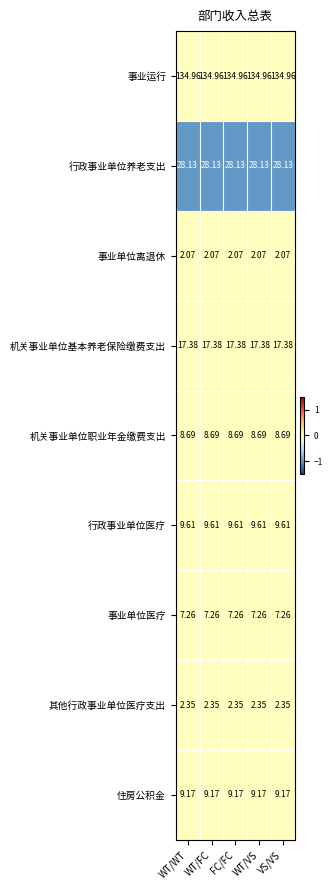

Is the value of 机关事业单位基本养老保险缴费支出 at FC/FC greater than the value of 住房公积金 at WT/WT?

Yes